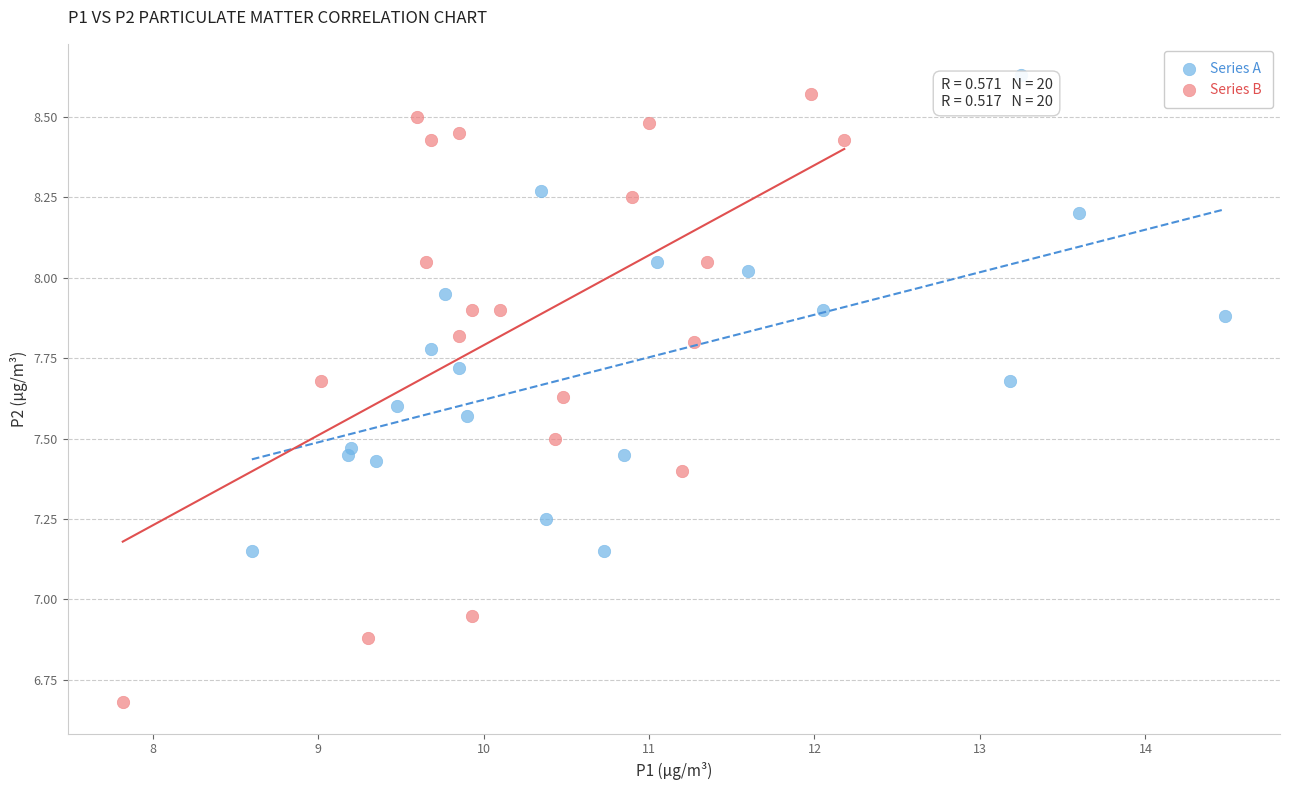

Which series has the widest spread of Y values?

Series B